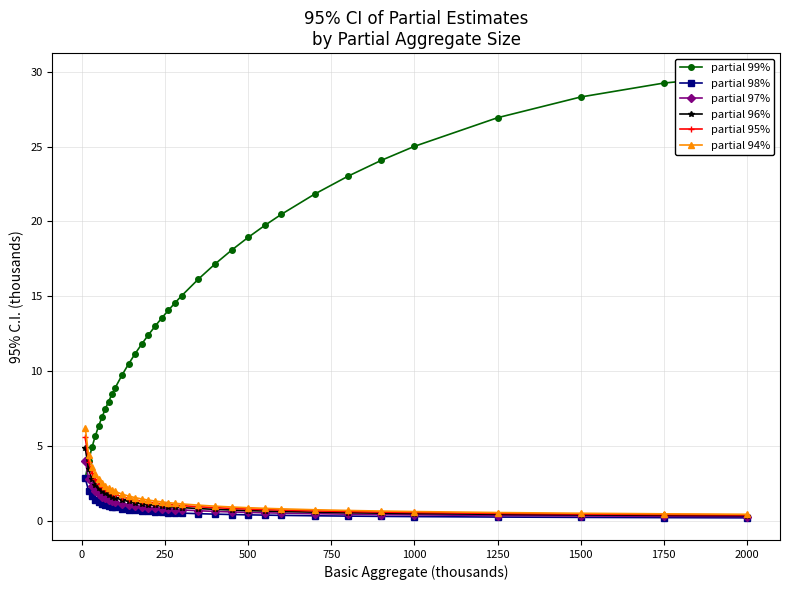

True or false: partial 94% has a value of 0.9 at 500.

True